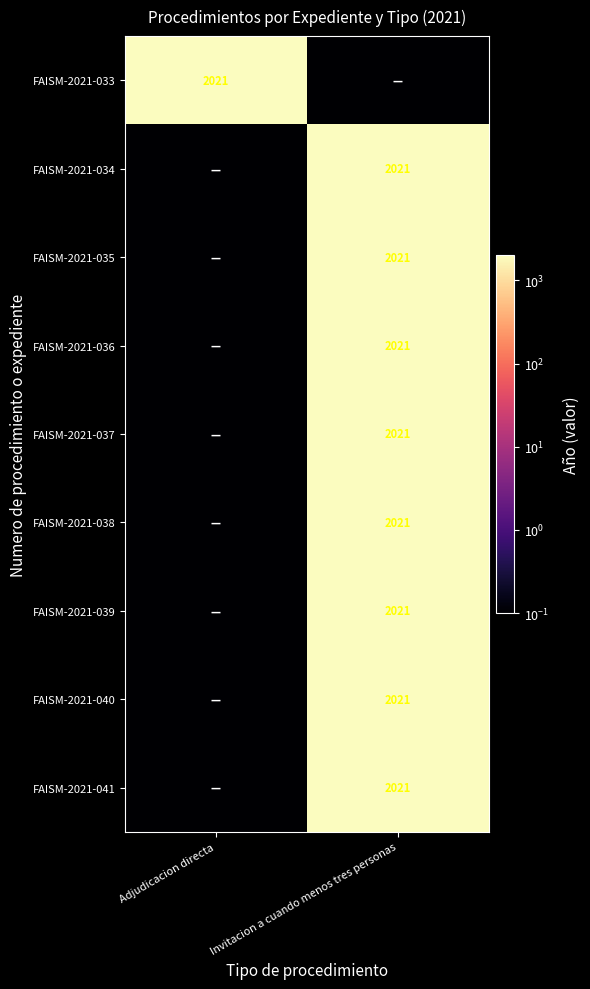

Is it true that FAISM-2021-036 equals 3349.9 at Invitacion a cuando menos tres personas?

False